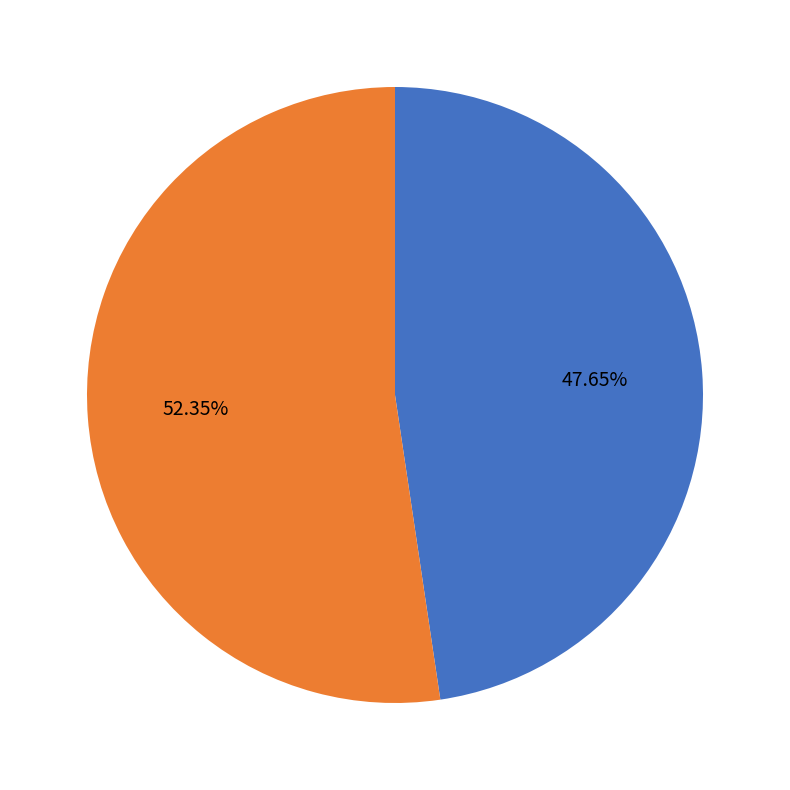

Does any single category account for the majority?

Yes